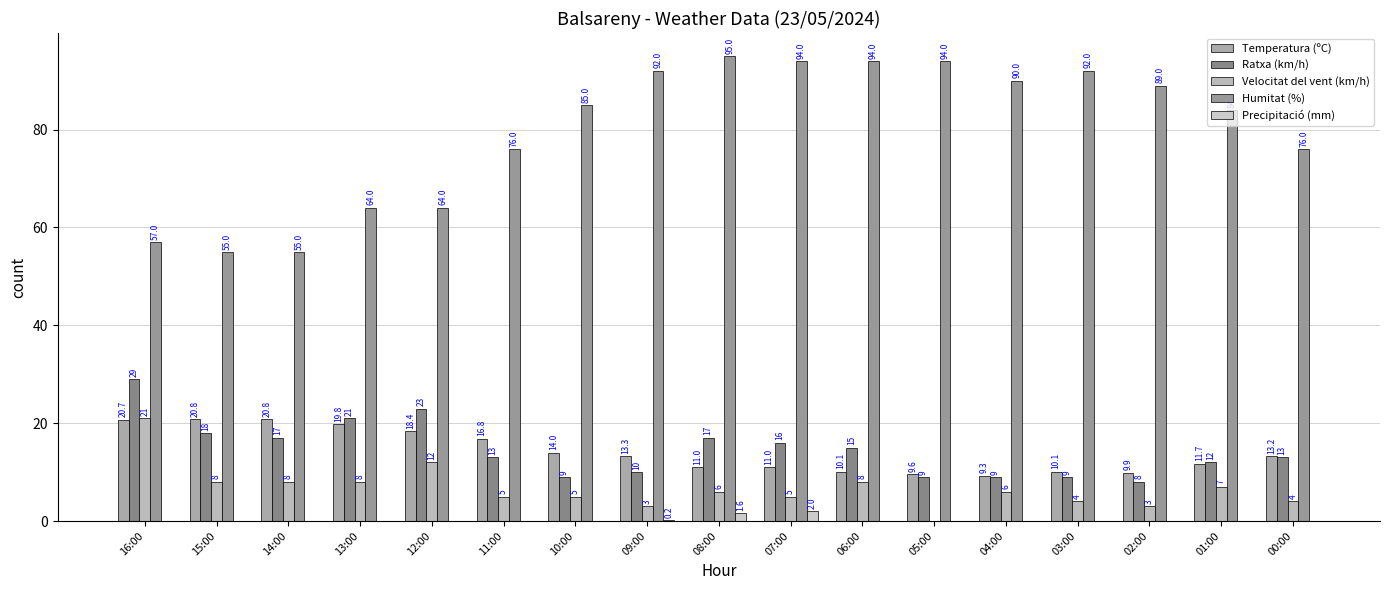

At how many categories does at least one series exceed 70?

12